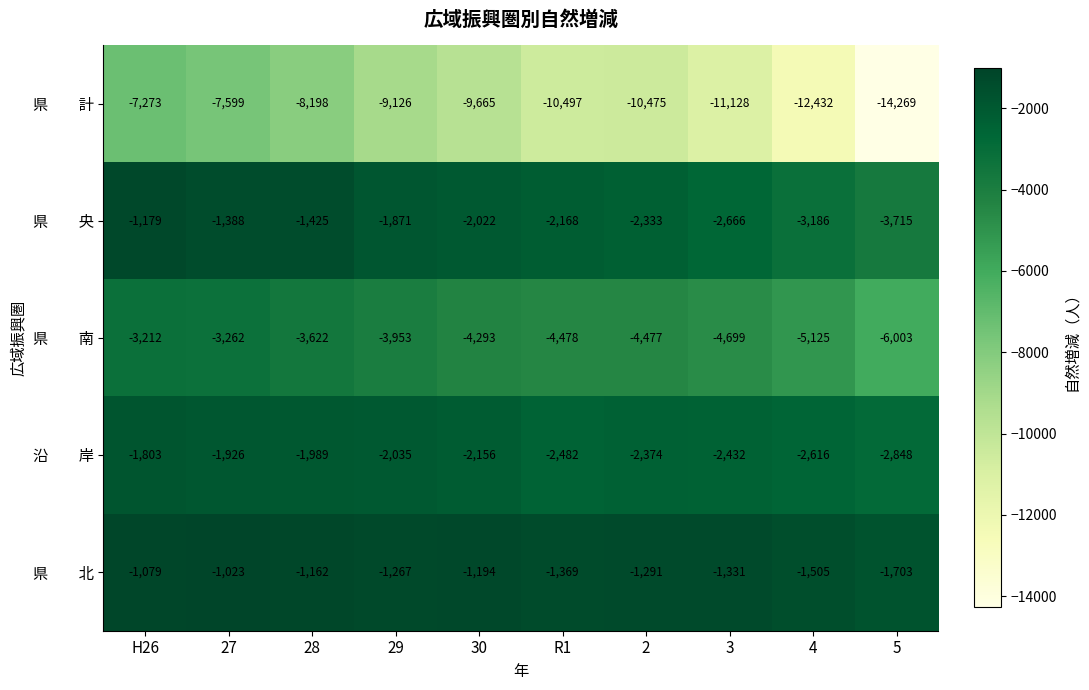

At which category is the sum across all series the highest?

H26